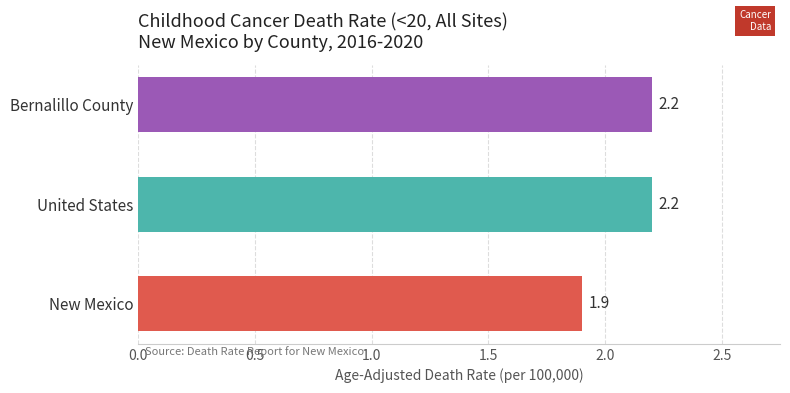

What is the average value?

2.1